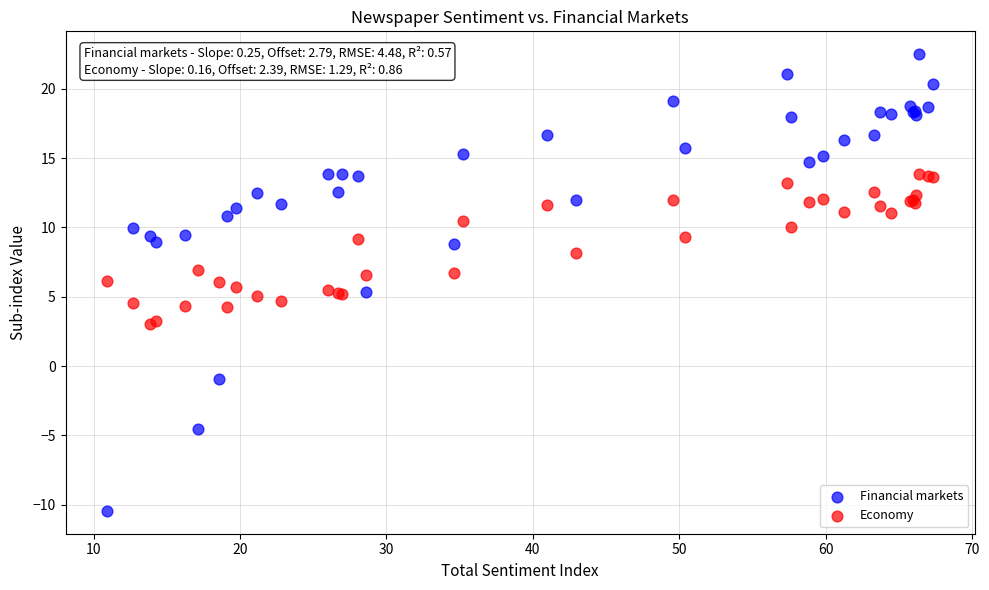

Which series has the widest spread of Y values?

Financial markets